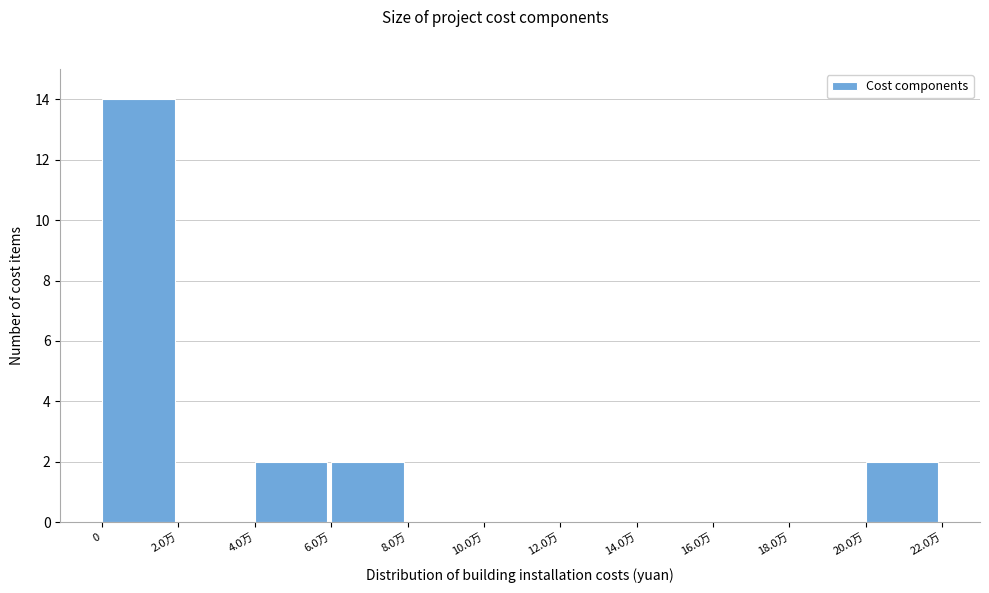

Reading left to right, extract all data points from this chart.

0=14	2.0万=0	4.0万=2	6.0万=2	8.0万=0	10.0万=0	12.0万=0	14.0万=0	16.0万=0	18.0万=0	20.0万=2